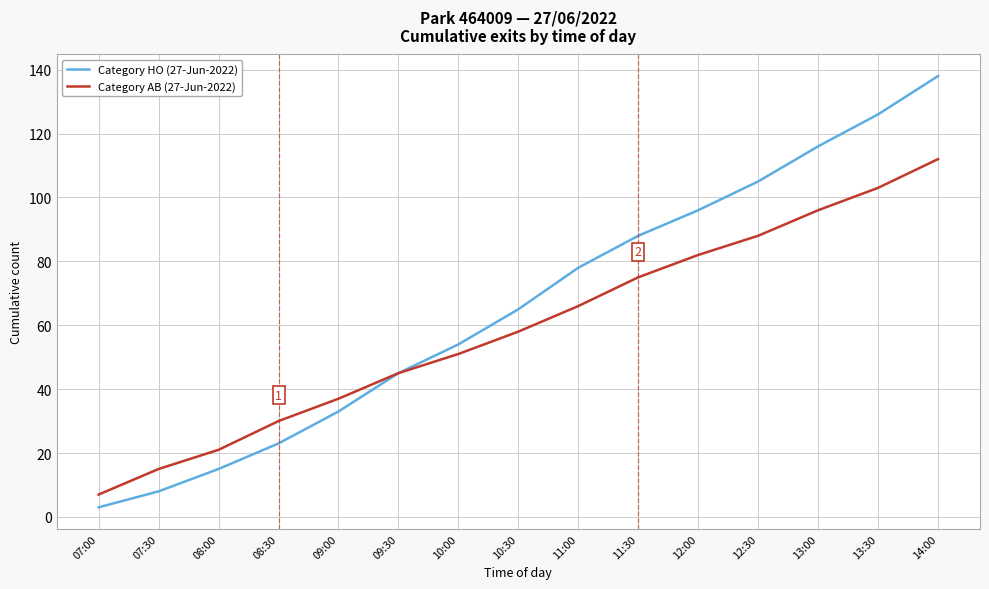

The value of Category AB (27-Jun-2022) at 09:30 is 11. True or false?

False